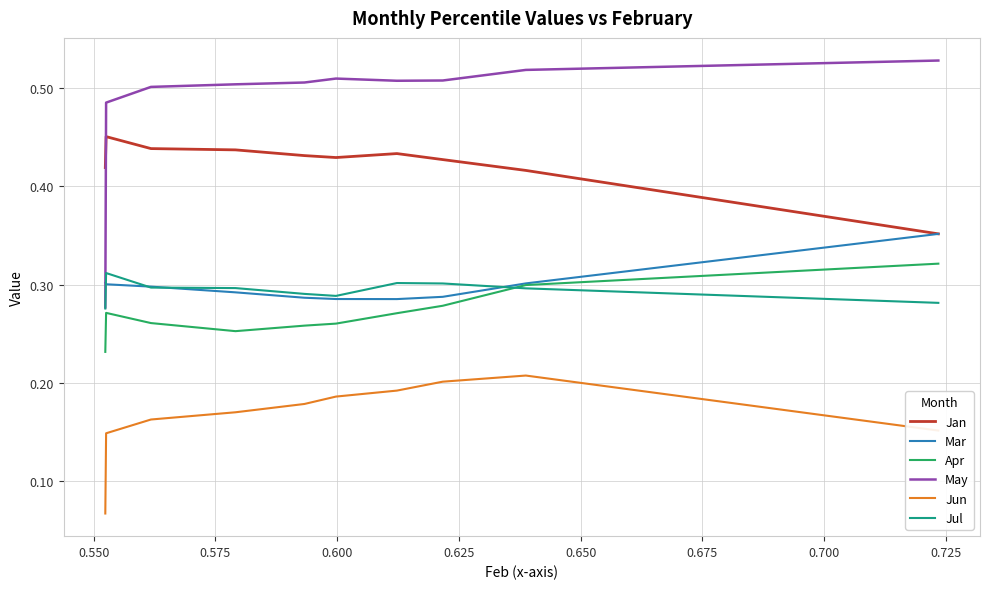

Which series has the largest range (max minus min)?

May